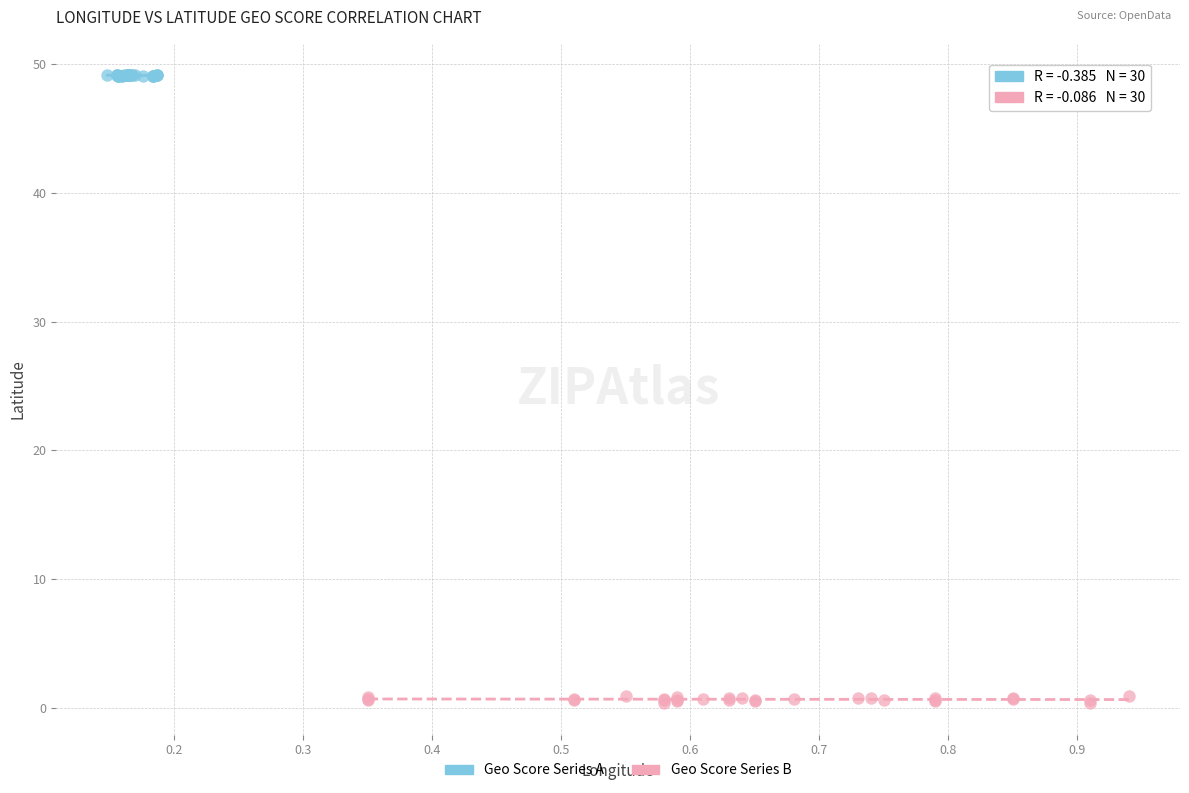

Which series reaches the maximum Y coordinate?

Geo Score Series A